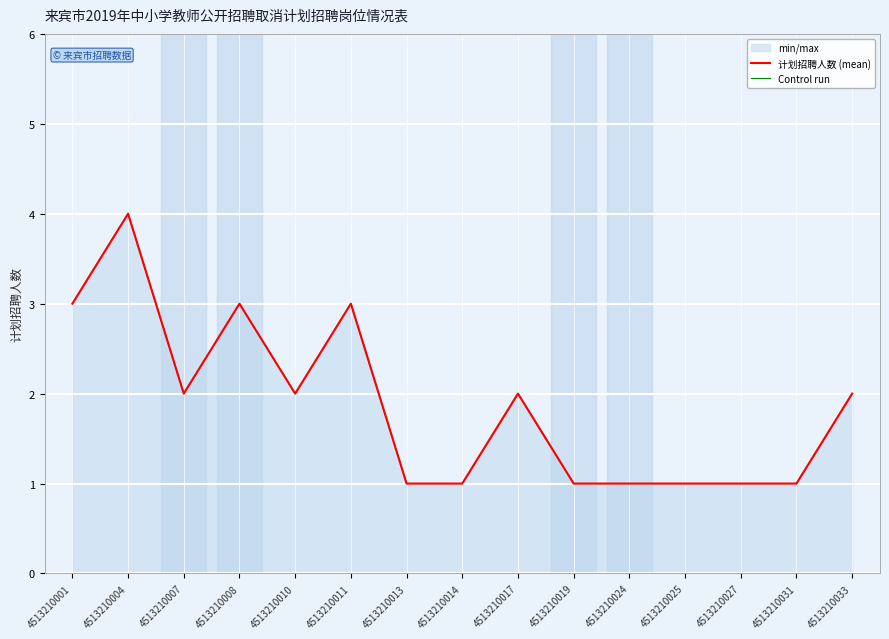

What is the average value of the Control run series?

2